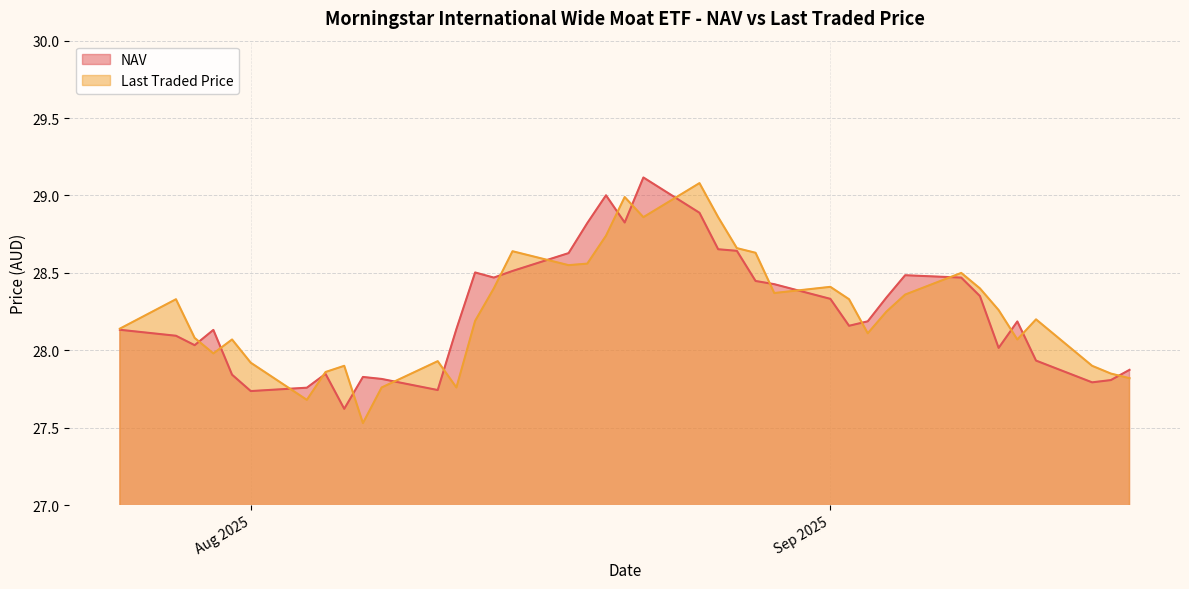

What is the maximum value for Last Traded Price?

29.1